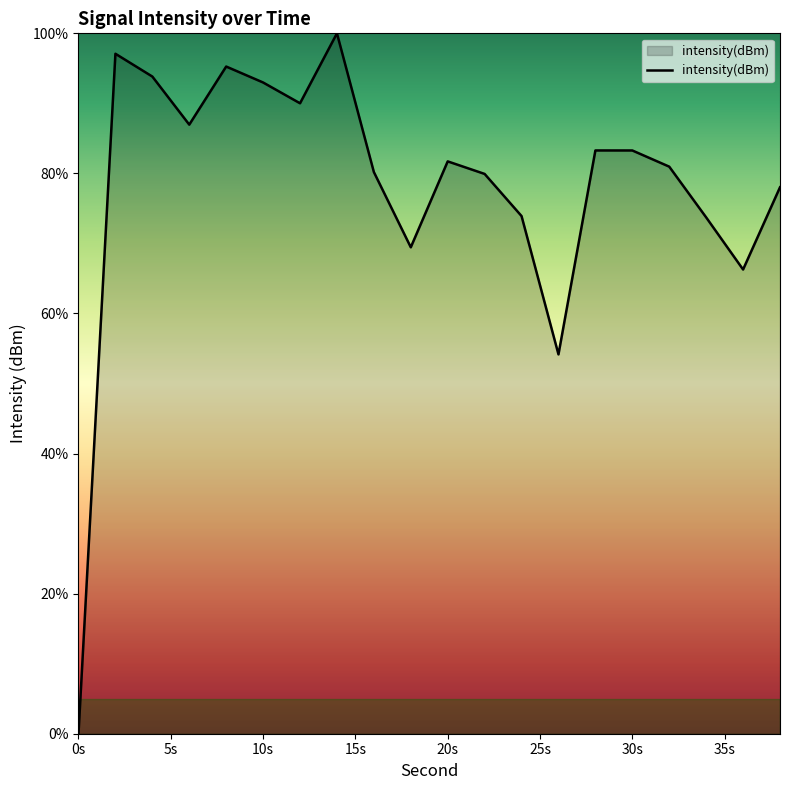

What is the maximum value shown in the chart?

100.0